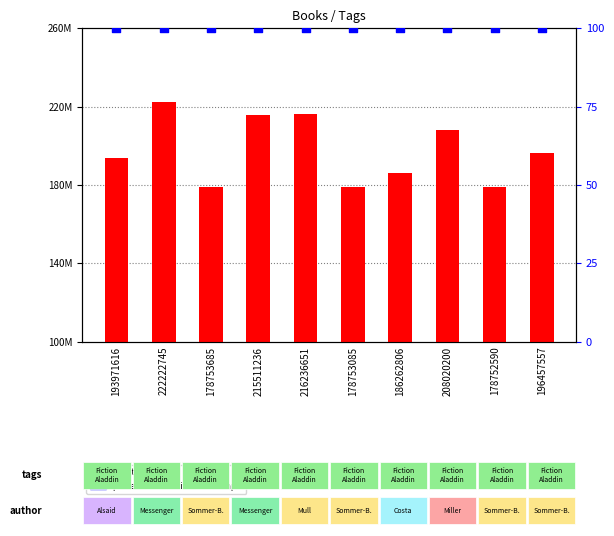

Which series has the widest spread of Y values?

count